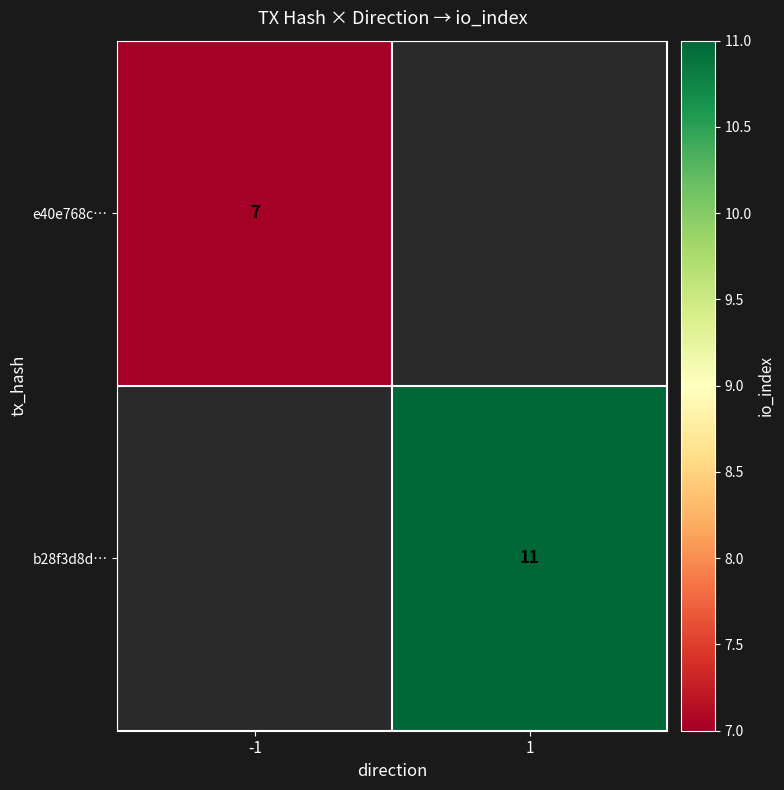

The value of b28f3d8d… at 1 is 11. True or false?

True